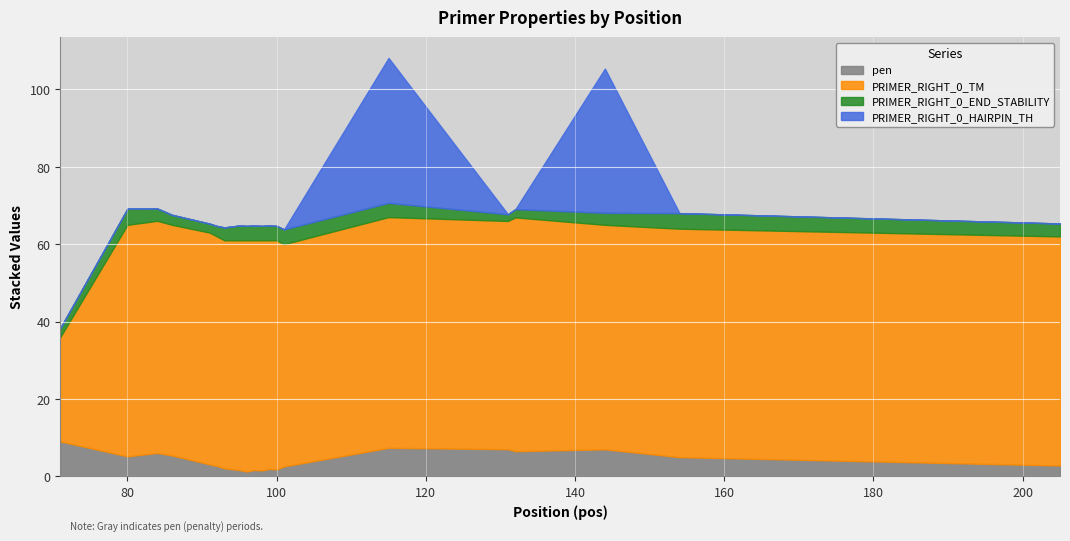

How many intersections are there between PRIMER_RIGHT_0_END_STABILITY and pen?

3